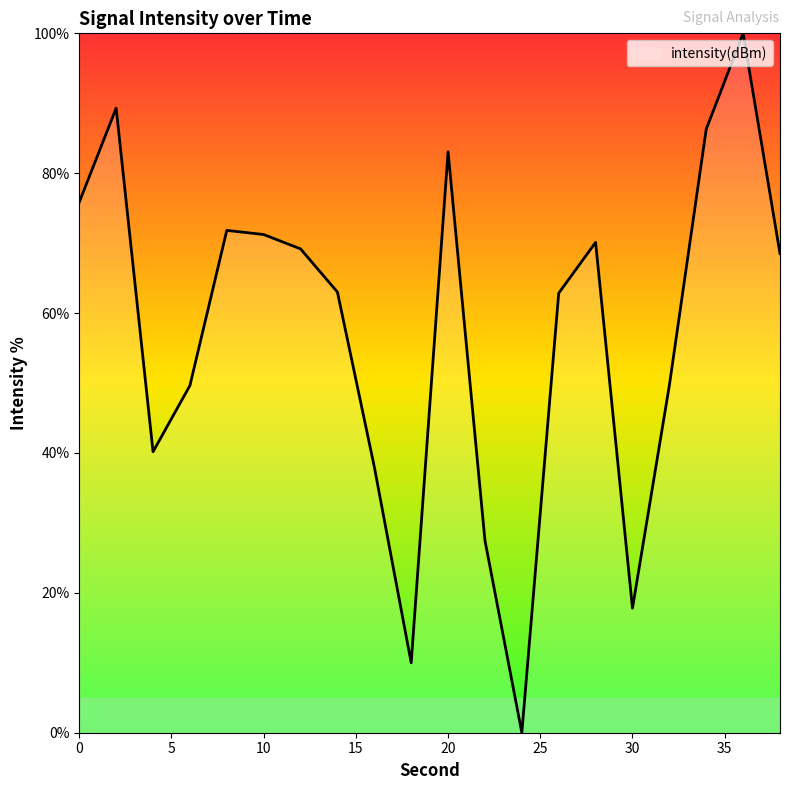

What is the difference between the maximum and minimum values?

100.0